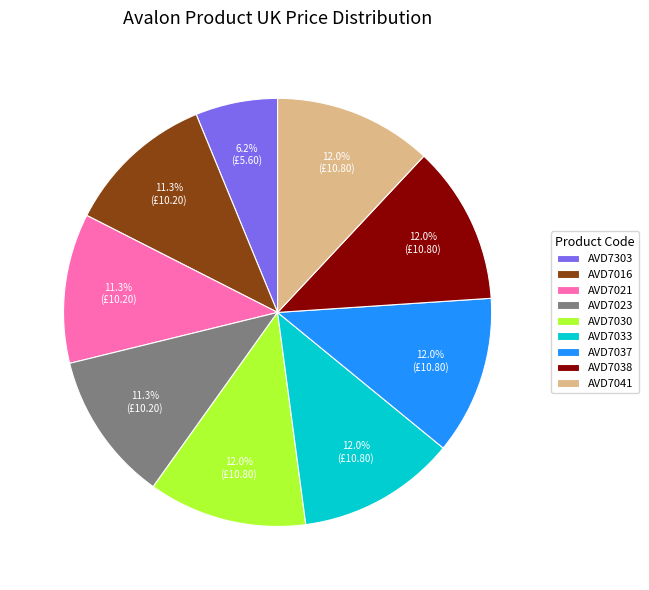

To the nearest percent, what is the average slice percentage?

11%